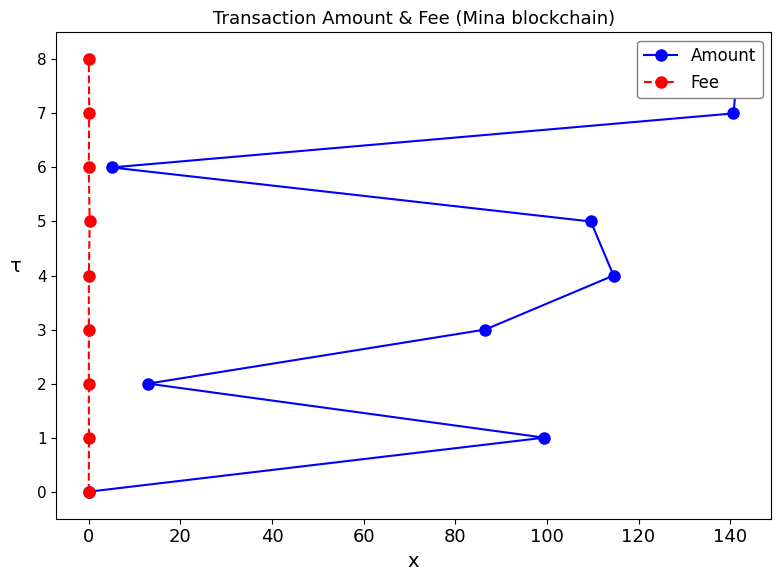

True or false: Fee has a value of 0 at 0.

False